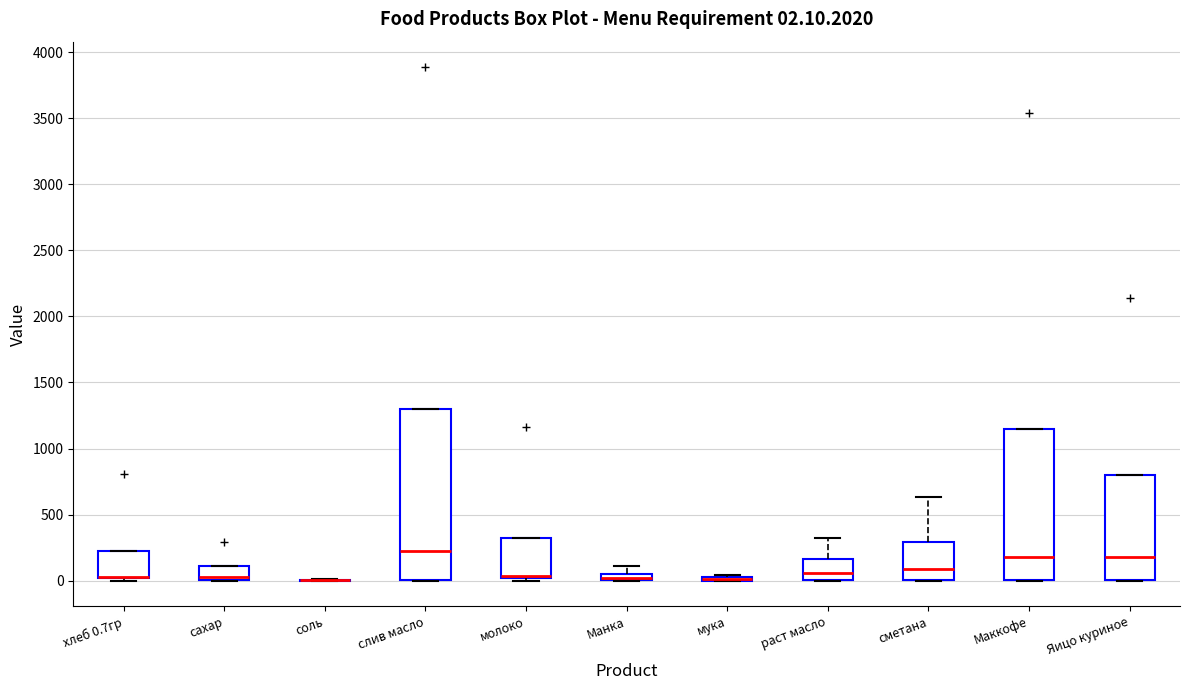

Comparing the boxes themselves (not the whiskers), which one is the tallest?

слив масло